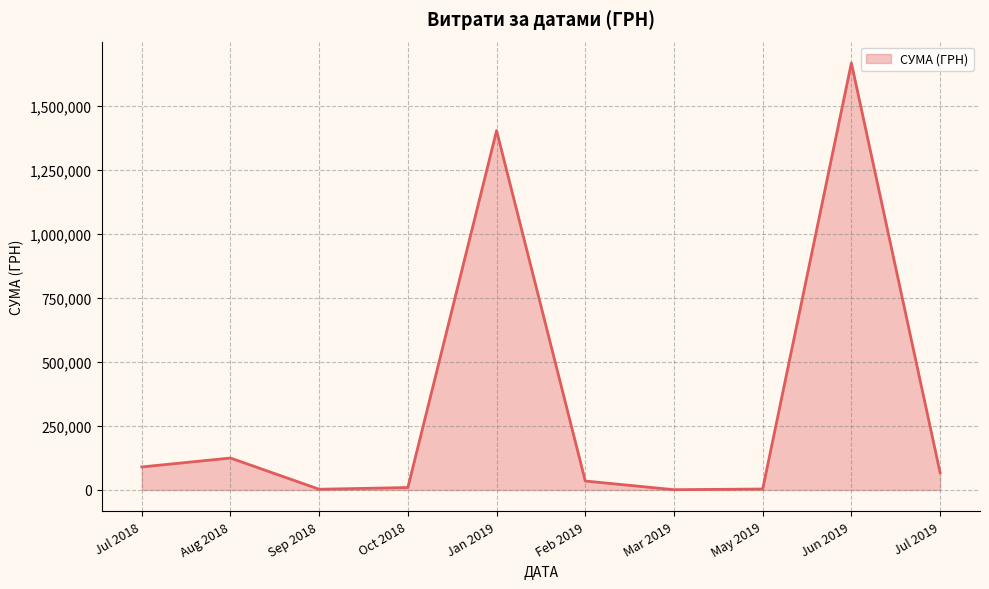

How many series are shown in this chart?

1